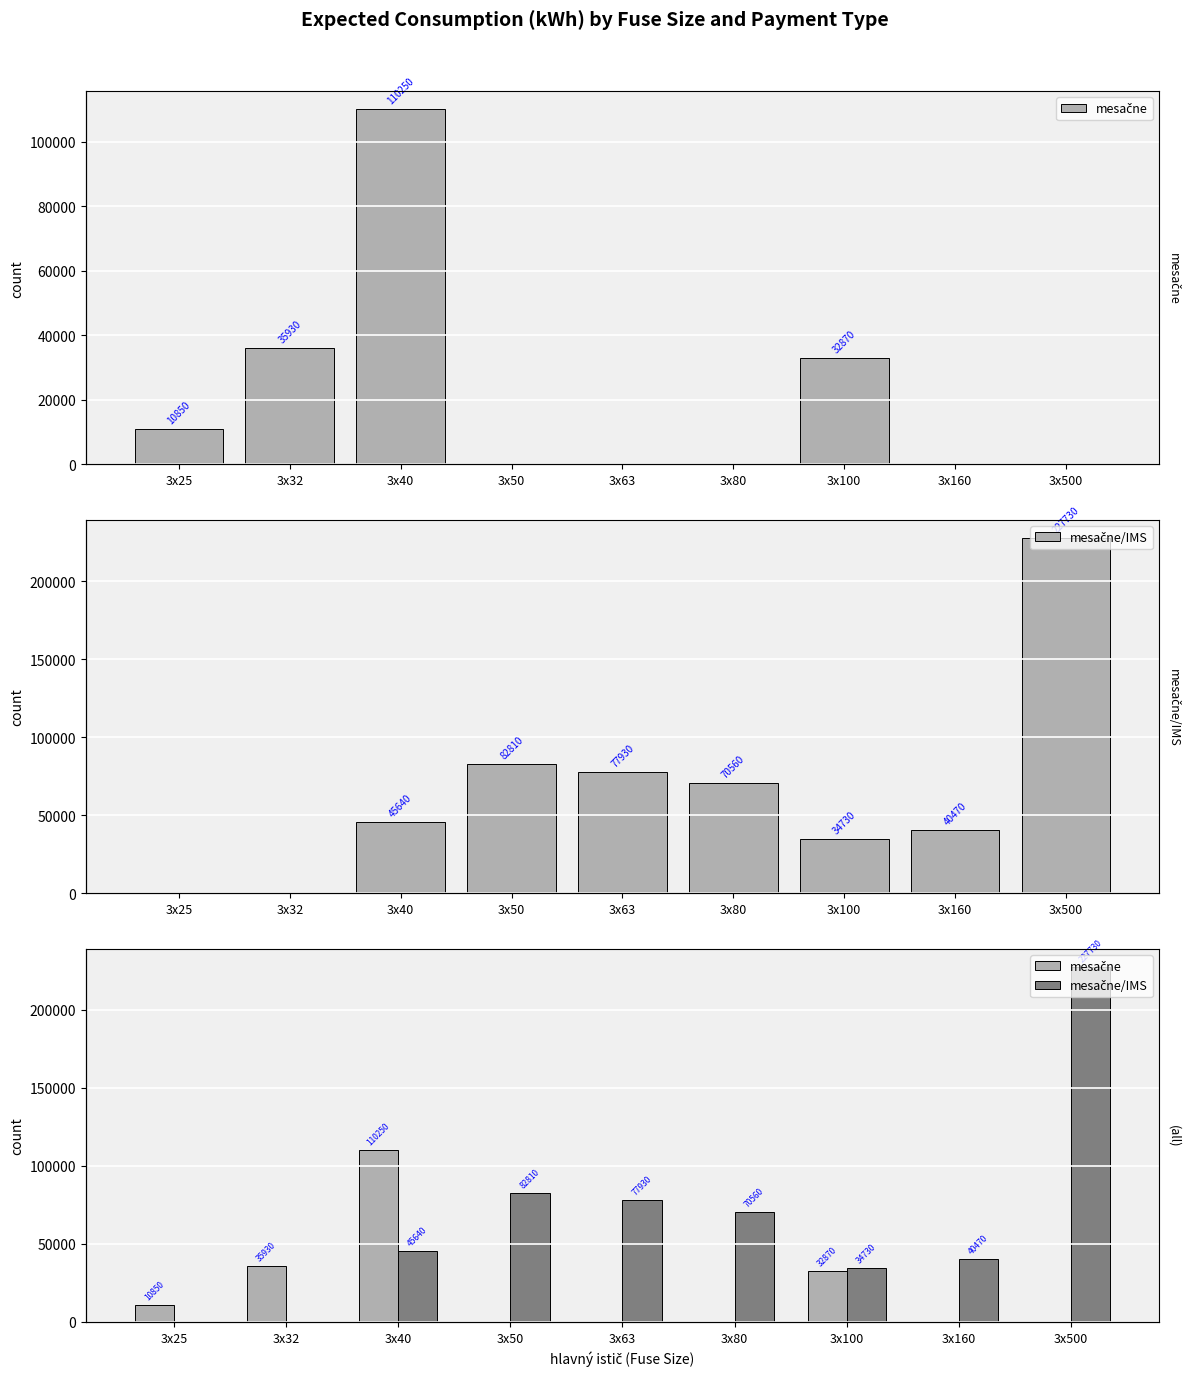

How many data points in mesačne/IMS are above 45640?

4